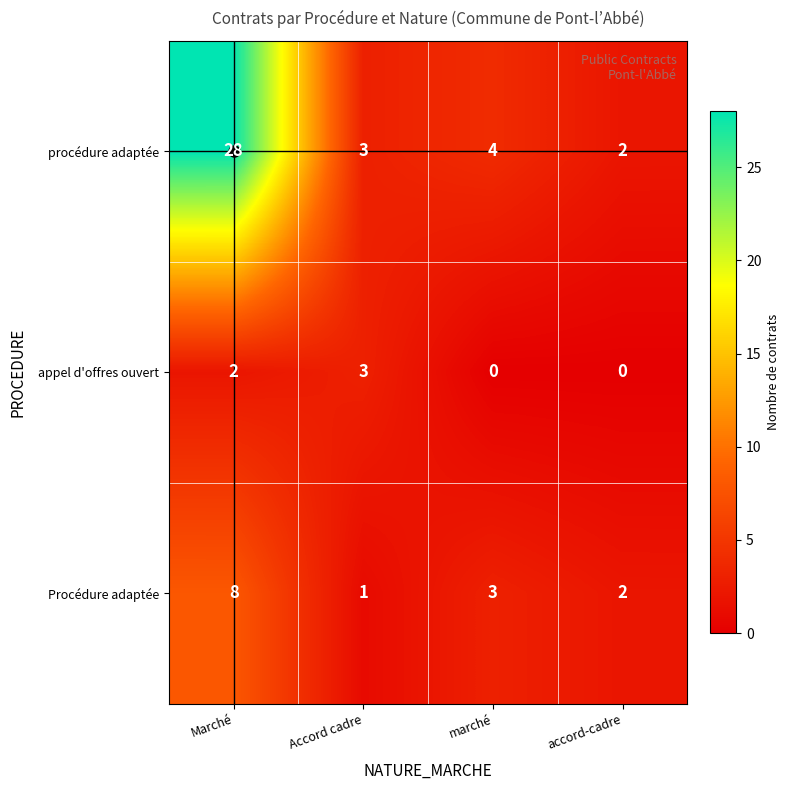

What is the average value of the Procédure adaptée series?

4